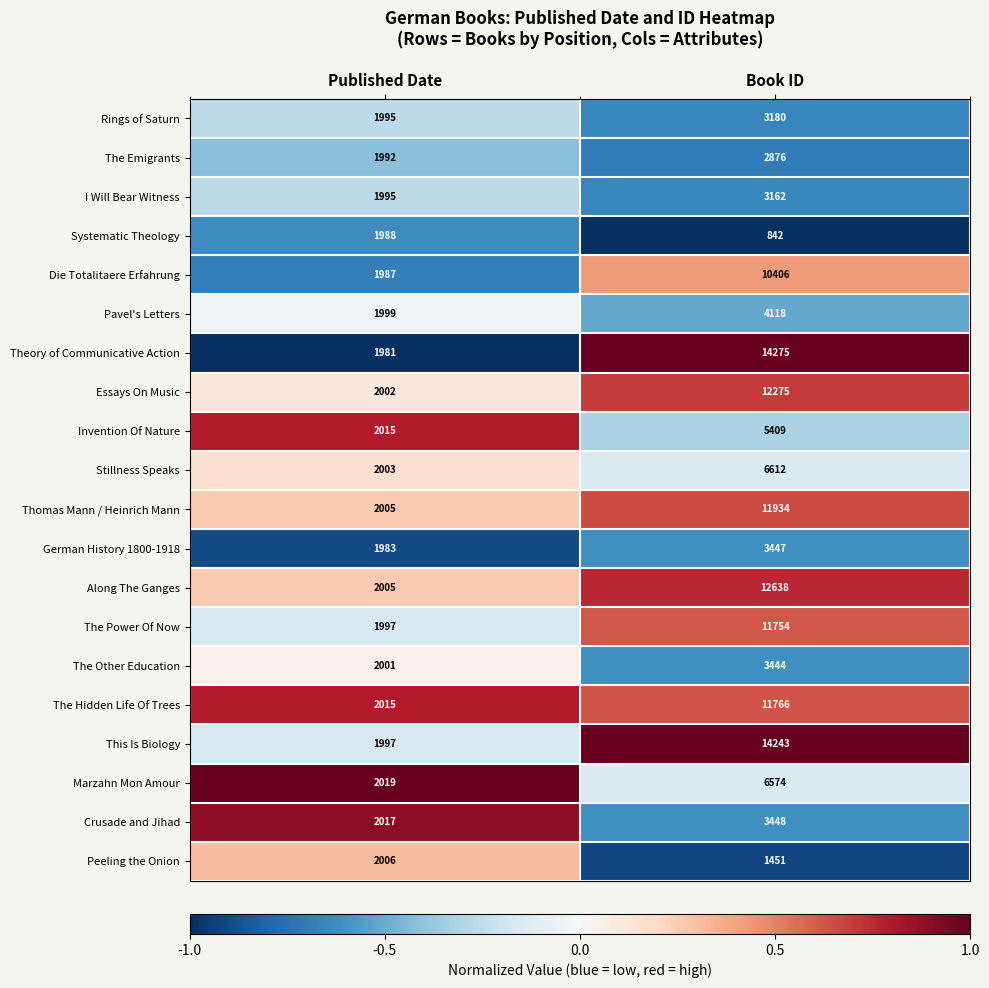

At which label is The Other Education closest to 2722?

Published Date